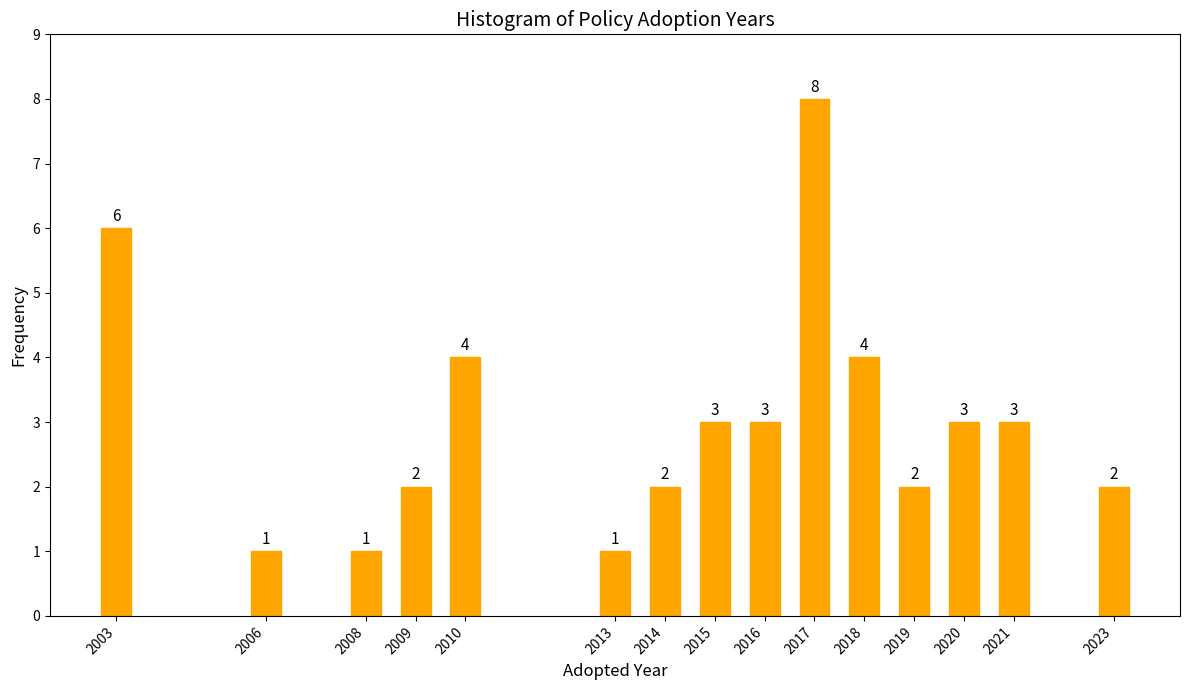

Reading left to right, extract all data points from this chart.

6	1	1	2	4	1	2	3	3	8	4	2	3	3	2